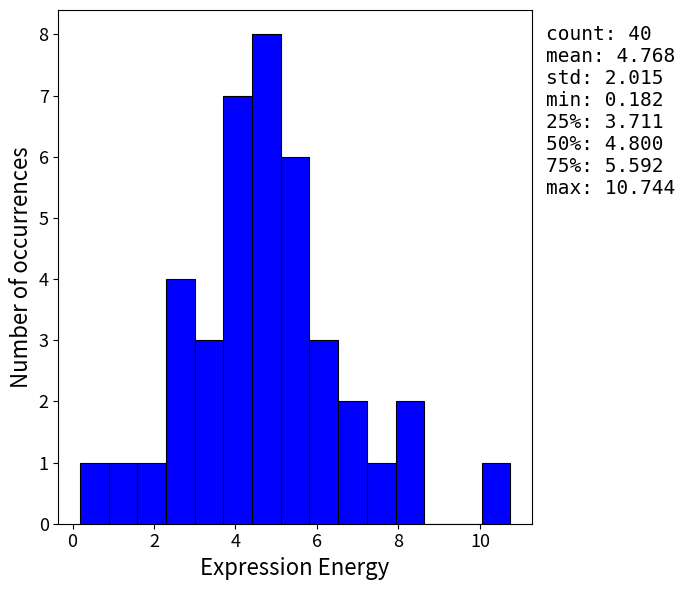

Read against the x-axis, roughly where is the centre of the tallest bar?

4.8